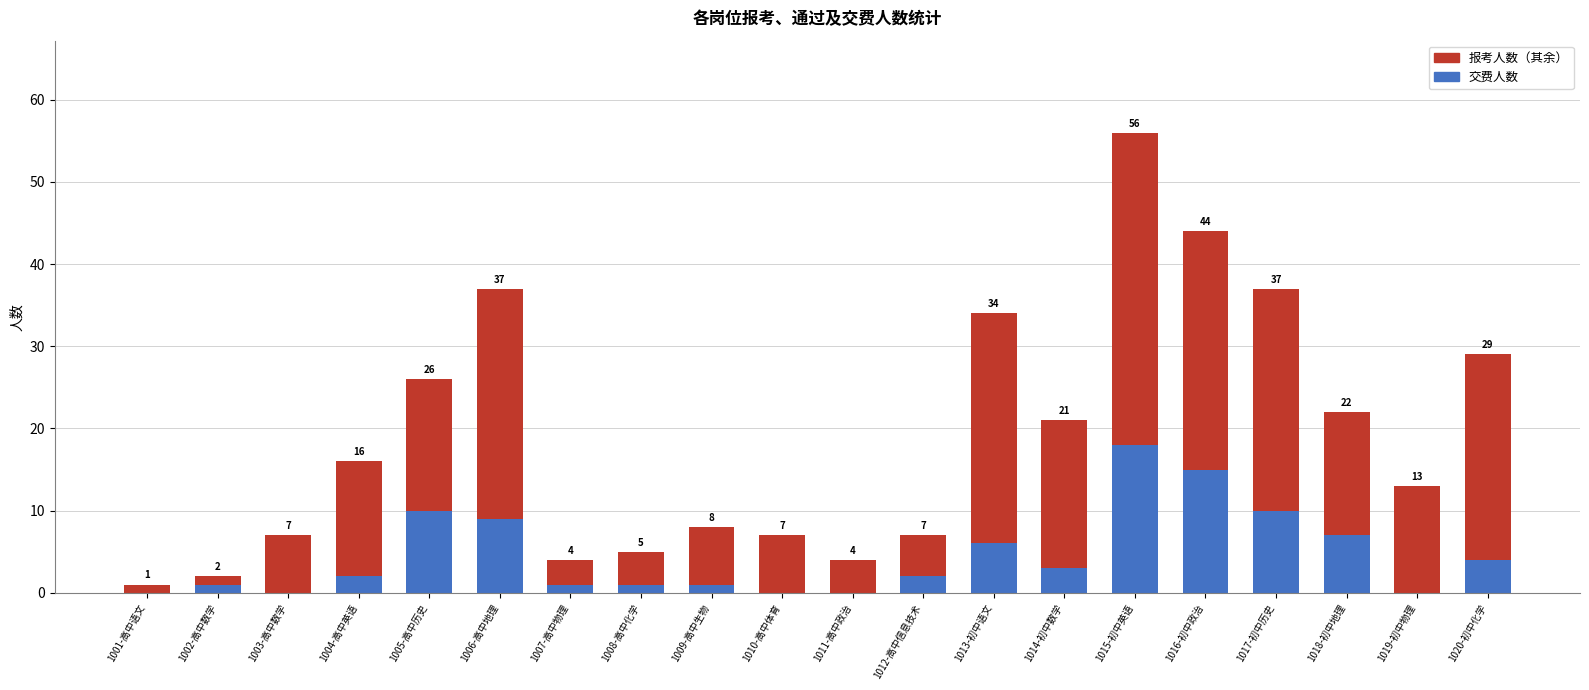

The 交费人数 series shows 2 at 1004-高中英语. True or false?

True